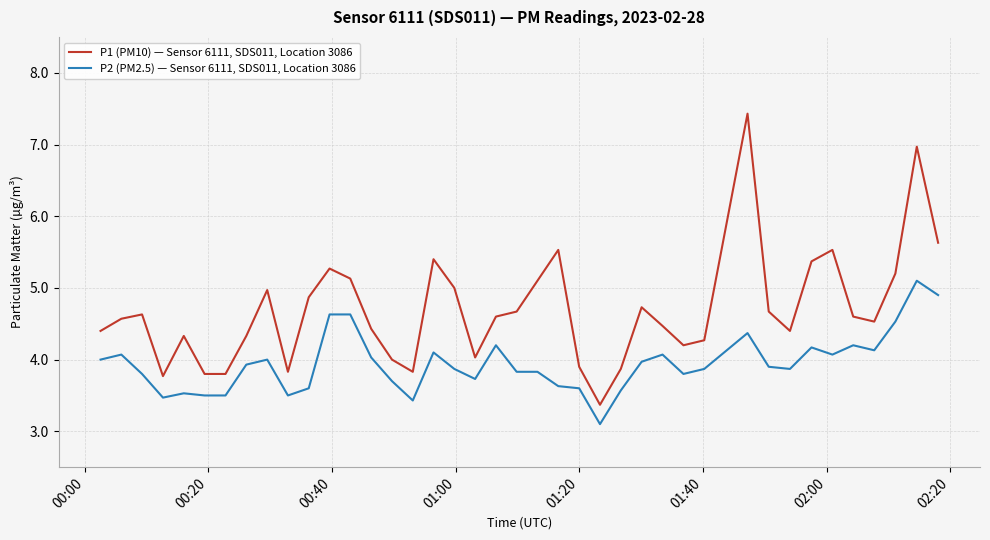

What are all the series names shown in the legend?

P1 (PM10) — Sensor 6111, SDS011, Location 3086, P2 (PM2.5) — Sensor 6111, SDS011, Location 3086